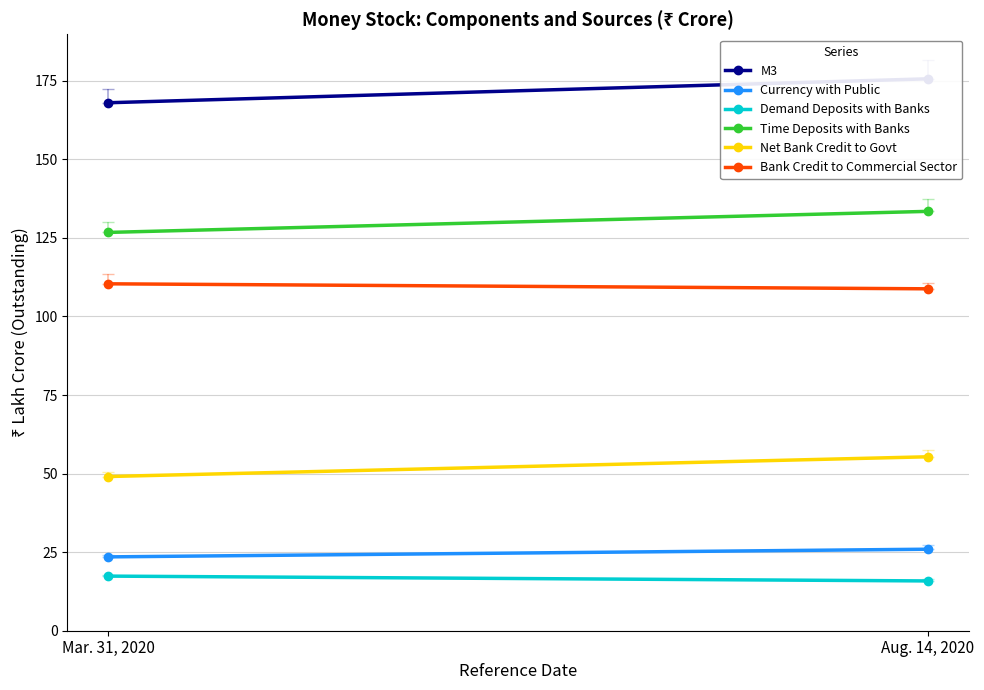

What is the minimum value shown in the chart?

15.8